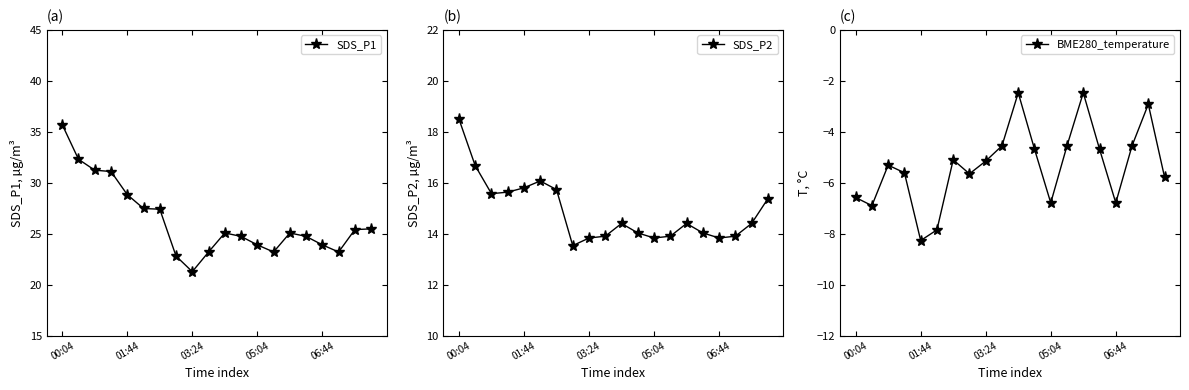

In BME280_temperature, how many points are lower than both neighbors (excluding endpoints)?

5